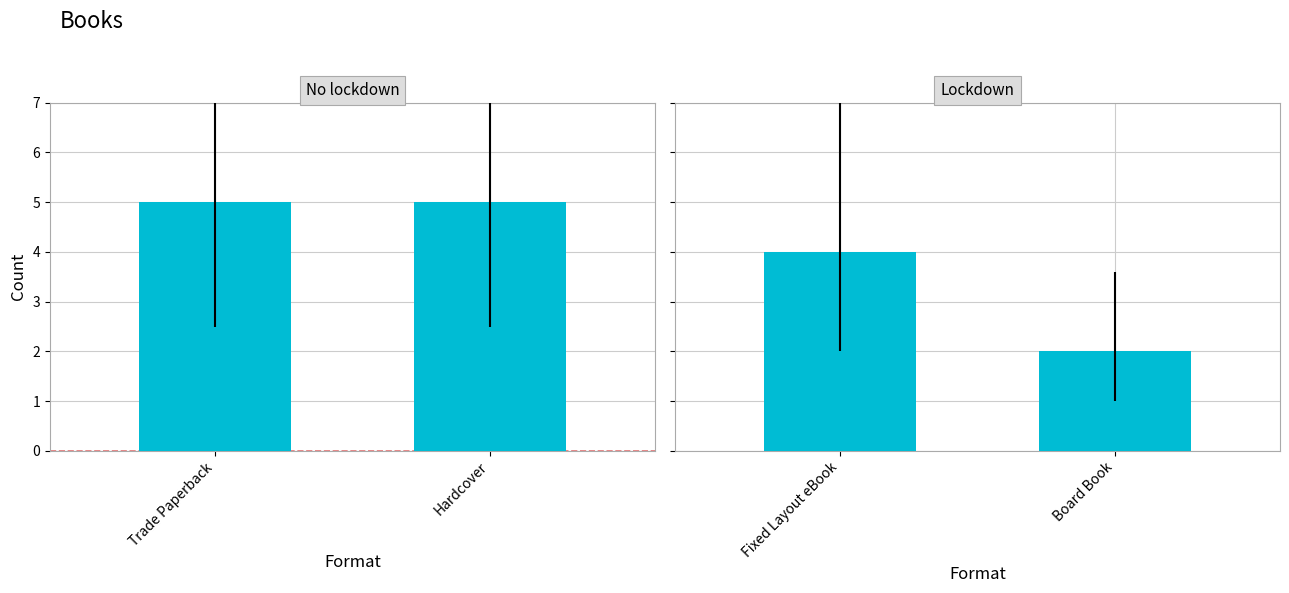

What is the label of the 1st bar from the left?

Trade Paperback